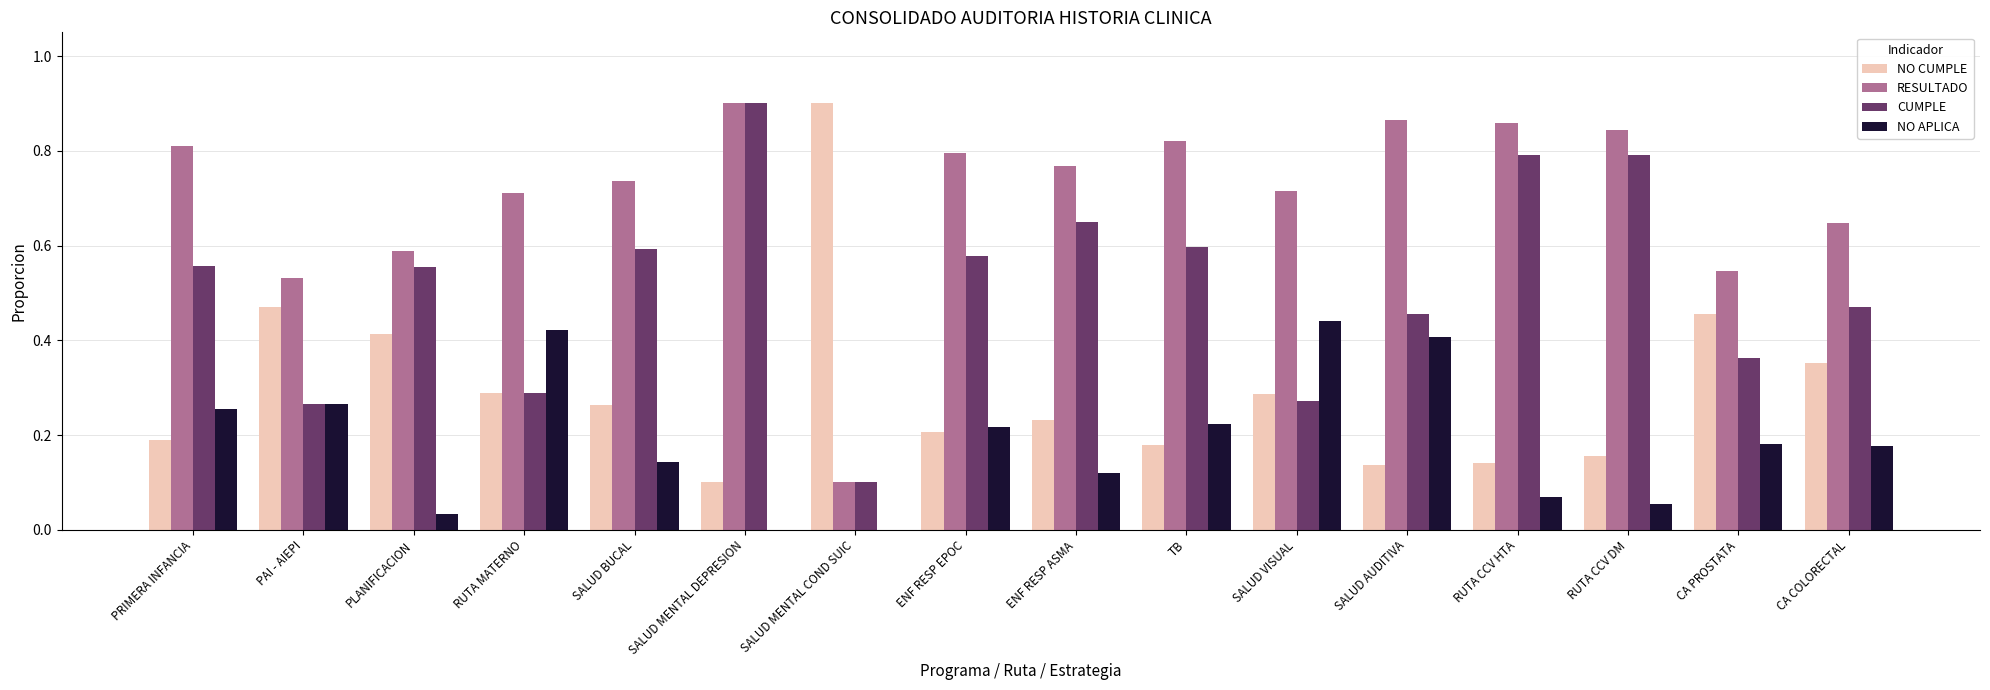

What is the total value across all series at RUTA CCV HTA?

1.9